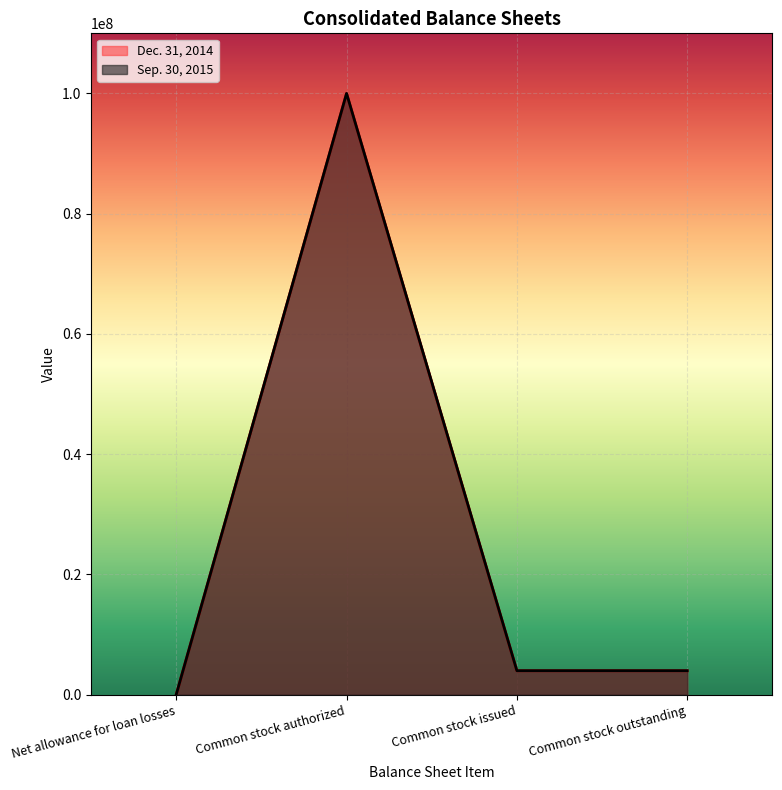

Where is the first local maximum for Dec. 31, 2014?

Common stock authorized